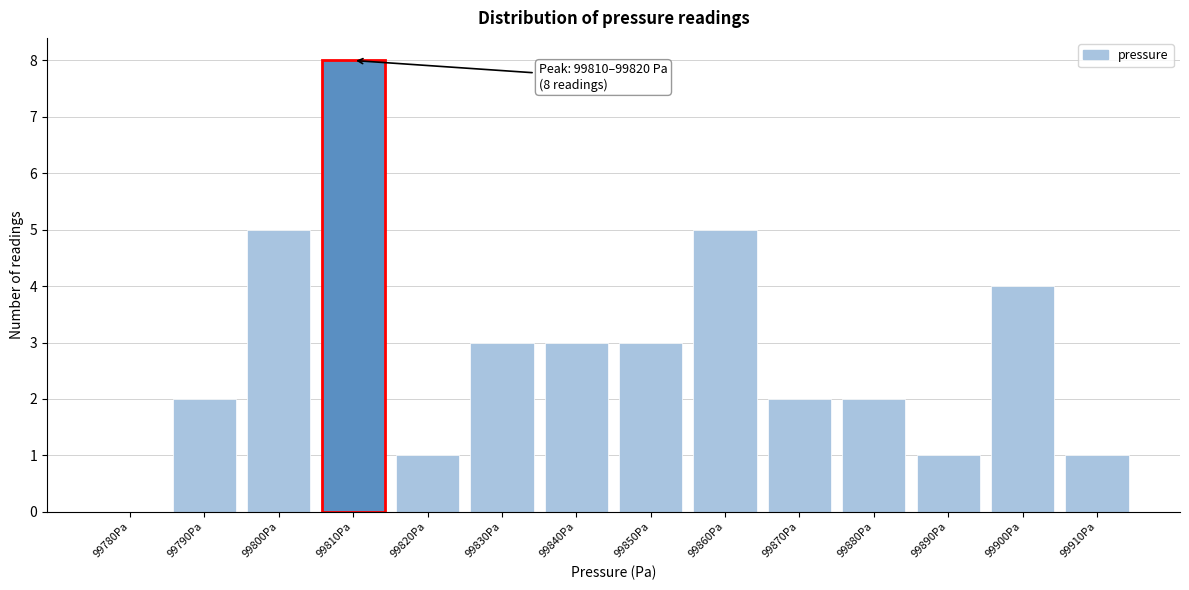

Reading left to right, extract all data points from this chart.

99780Pa=0	99790Pa=2	99800Pa=5	99810Pa=8	99820Pa=1	99830Pa=3	99840Pa=3	99850Pa=3	99860Pa=5	99870Pa=2	99880Pa=2	99890Pa=1	99900Pa=4	99910Pa=1